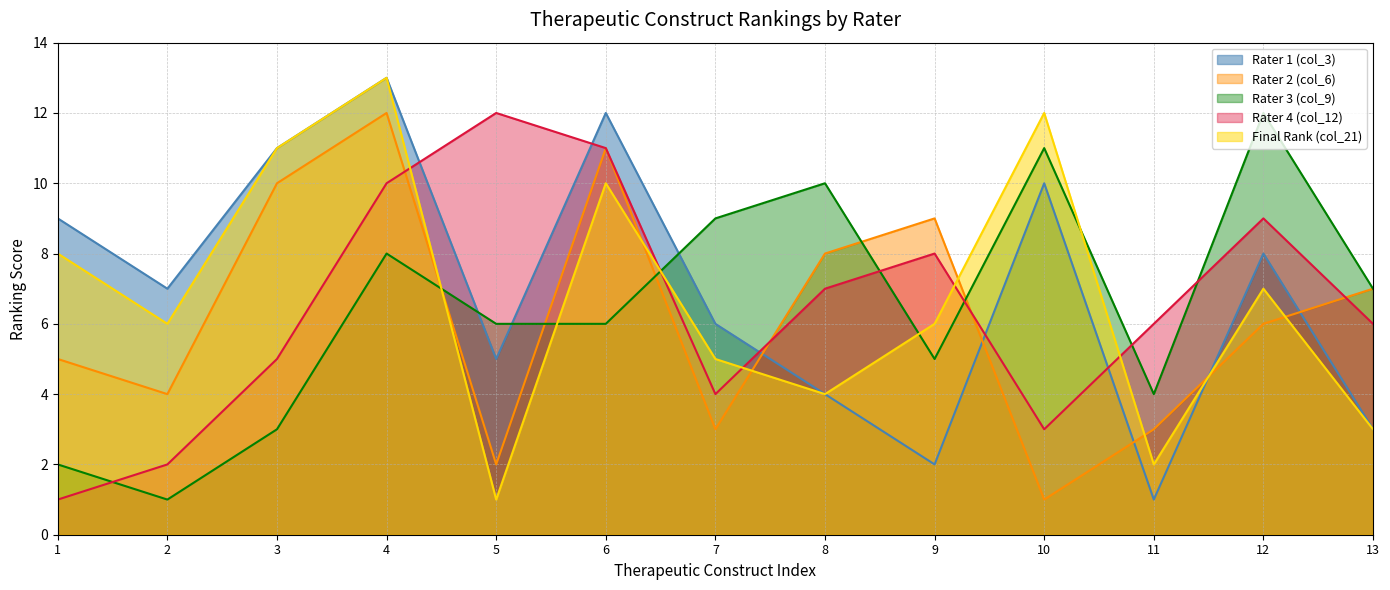

What is the value of the Rater 4 (col_12) point at the 3rd from the left?

5